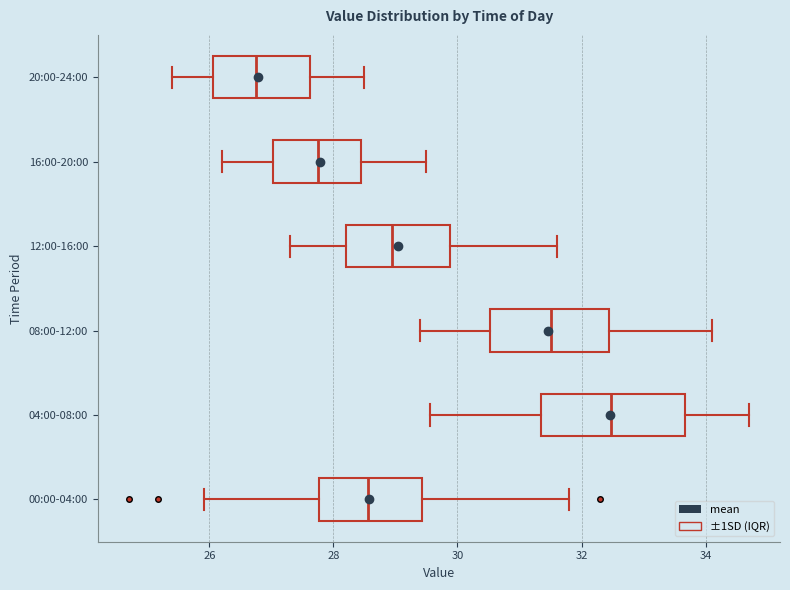

Reading bottom to top, transcribe this box plot: for each box, give where its median line is, the range the box spans, and where its two whiskers end, as read against the x-axis. The values are not printed on the chart, so give them approximately, as read against the axis.

00:00-04:00: median 28.6, box 27.8 to 29.4, whiskers 26.0 to 31.8
04:00-08:00: median 32.4, box 31.4 to 33.6, whiskers 29.6 to 34.8
08:00-12:00: median 31.6, box 30.6 to 32.4, whiskers 29.4 to 34.2
12:00-16:00: median 29.0, box 28.2 to 29.8, whiskers 27.4 to 31.6
16:00-20:00: median 27.8, box 27.0 to 28.4, whiskers 26.2 to 29.6
20:00-24:00: median 26.8, box 26.0 to 27.6, whiskers 25.4 to 28.6